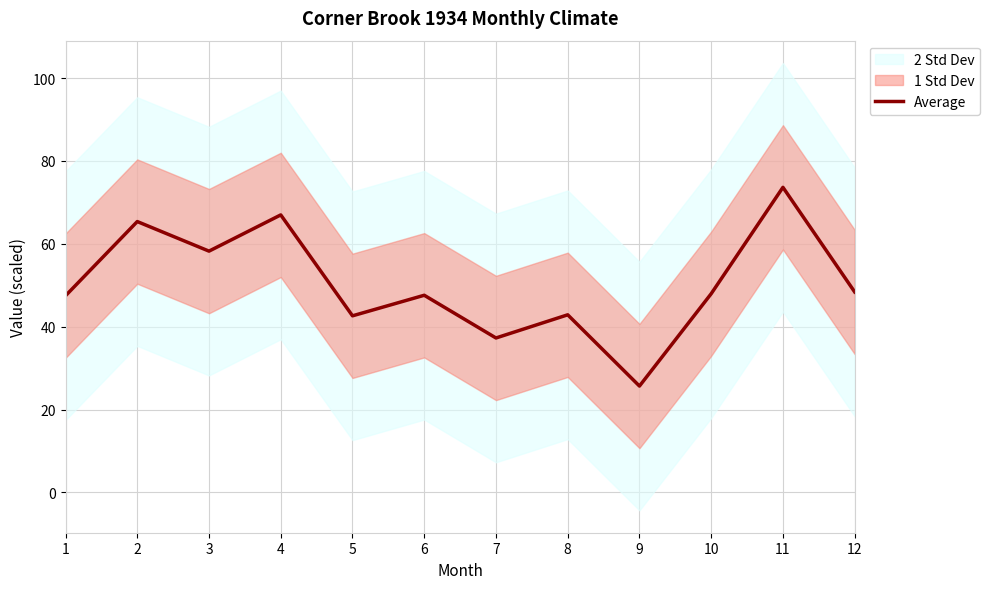

Does the chart have visible grid lines?

Yes